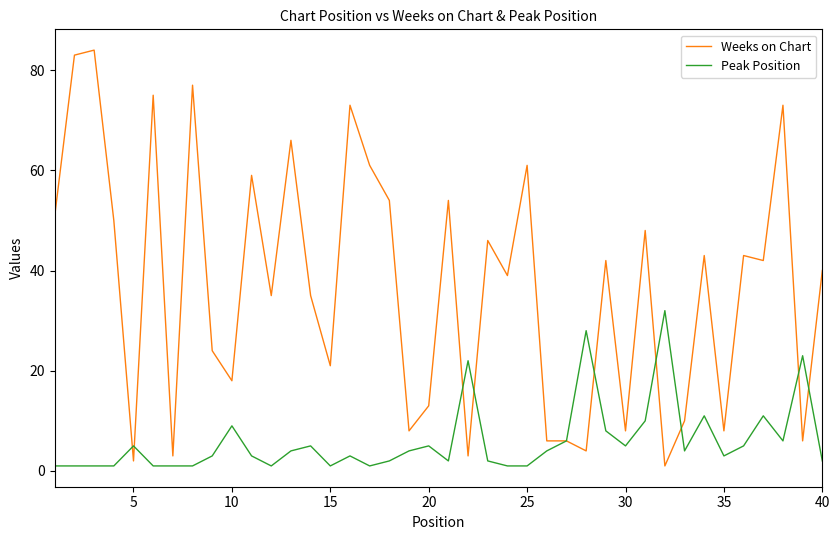

Which series has the largest total across all categories?

Weeks on Chart